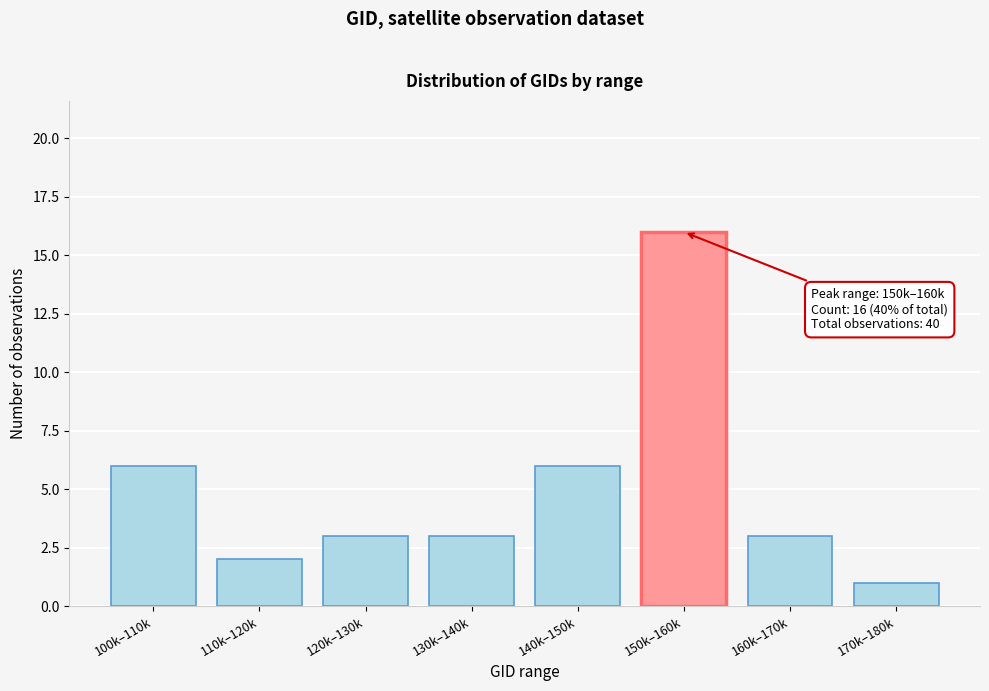

Reading left to right, what are all the values shown in this chart?

100k–110k=6	110k–120k=2	120k–130k=3	130k–140k=3	140k–150k=6	150k–160k=16	160k–170k=3	170k–180k=1